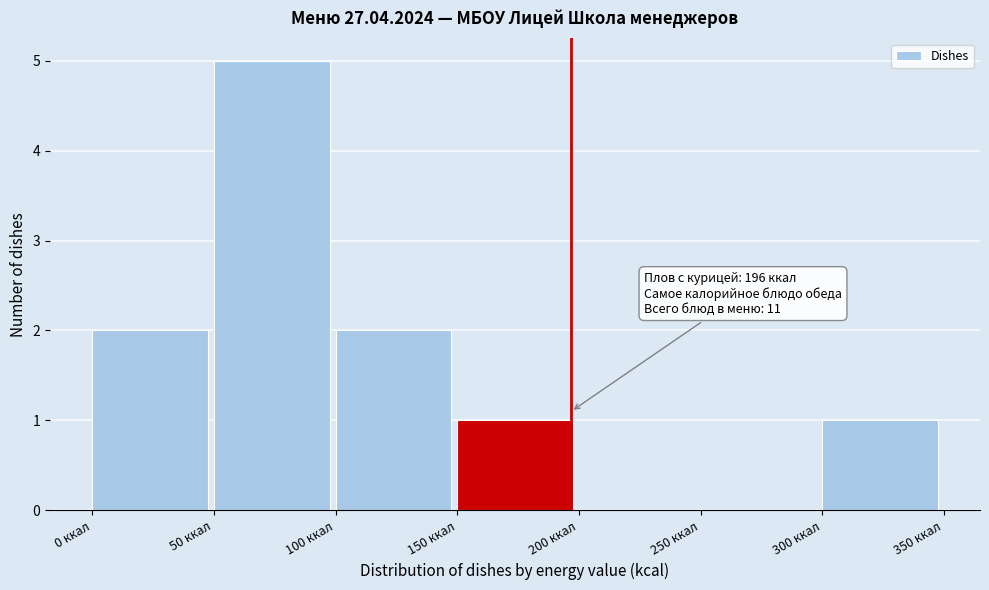

Over which range of the x-axis is the bar tallest?

50 to 100